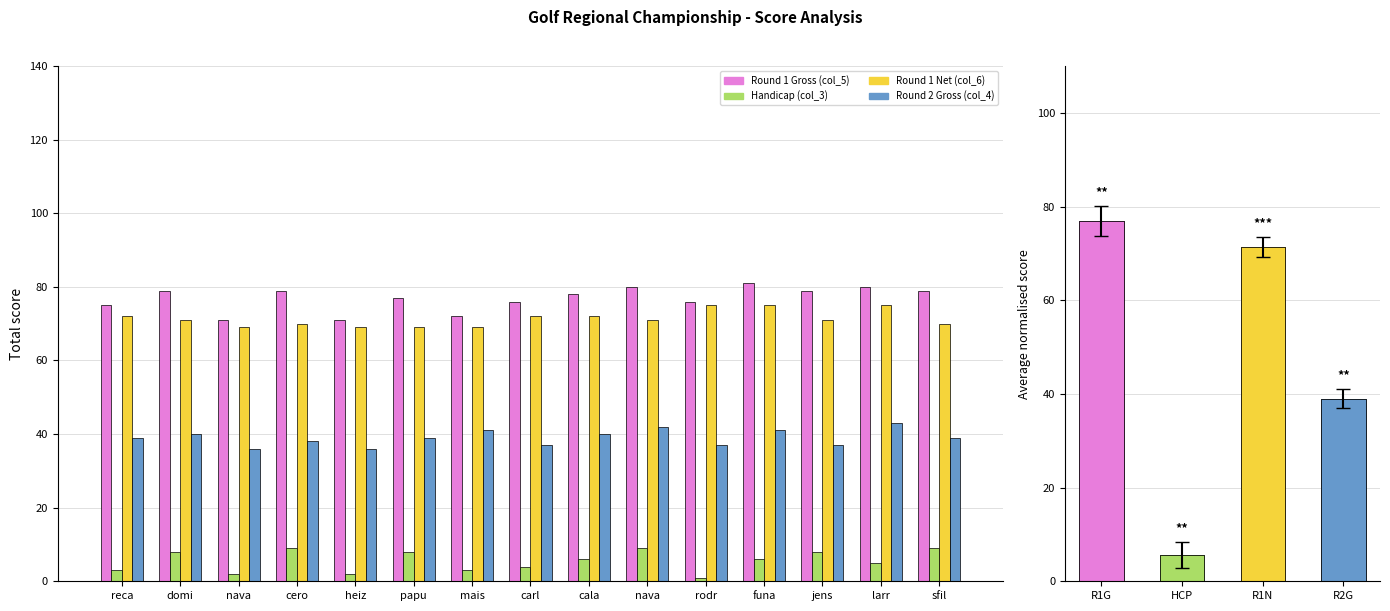

How many values in the Round 1 Gross (col_5) series are below 78?

7